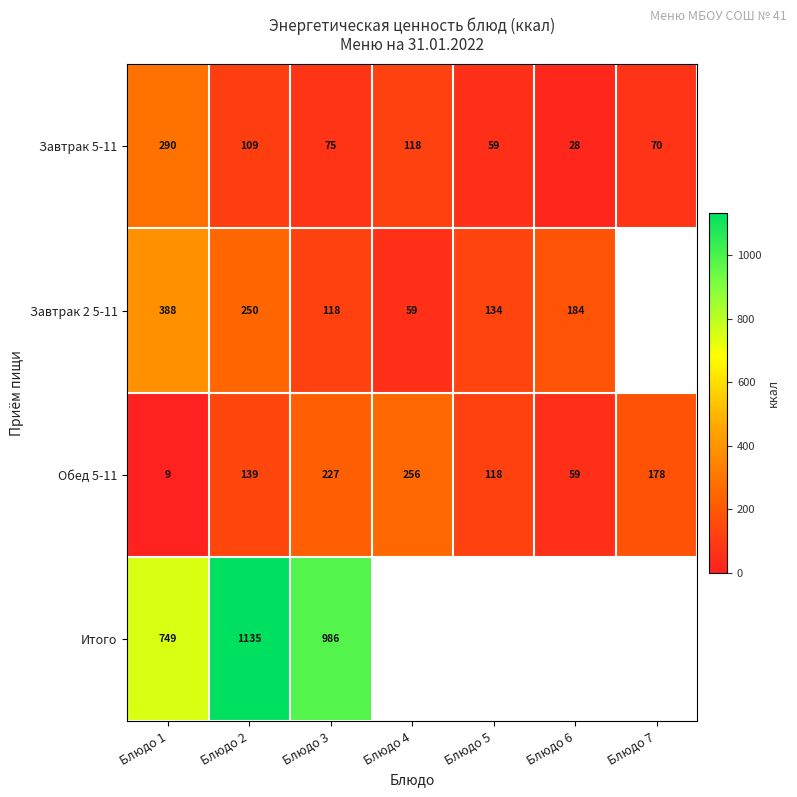

Rank the categories by Завтрак 5-11 value from highest to lowest.

Блюдо 1, Блюдо 4, Блюдо 2, Блюдо 3, Блюдо 7, Блюдо 5, Блюдо 6